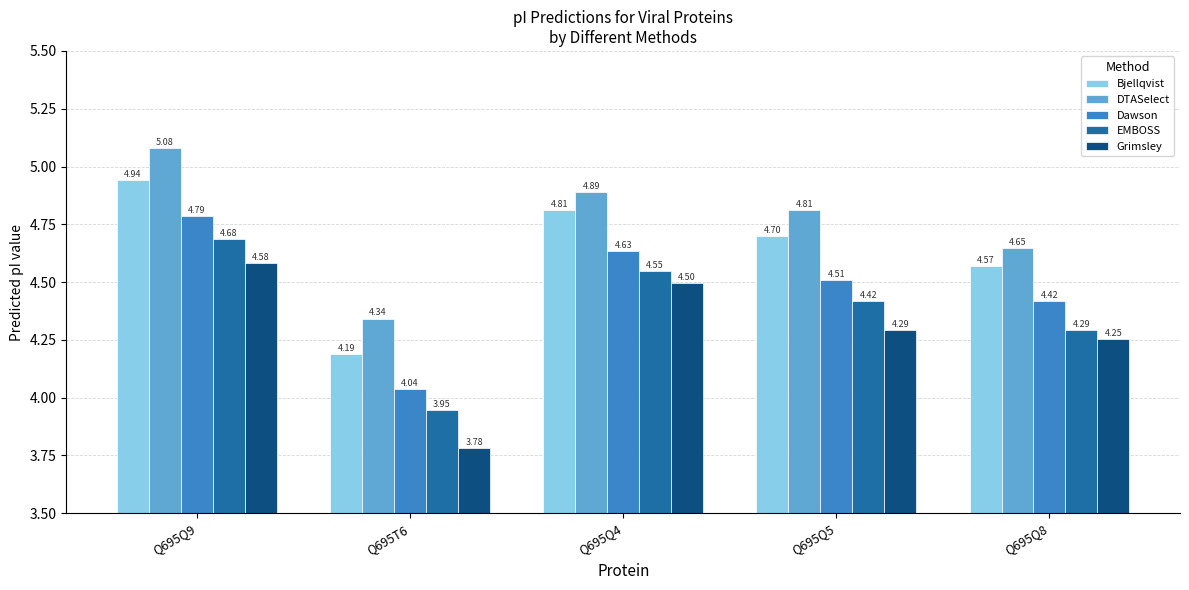

How many series are shown in this chart?

5